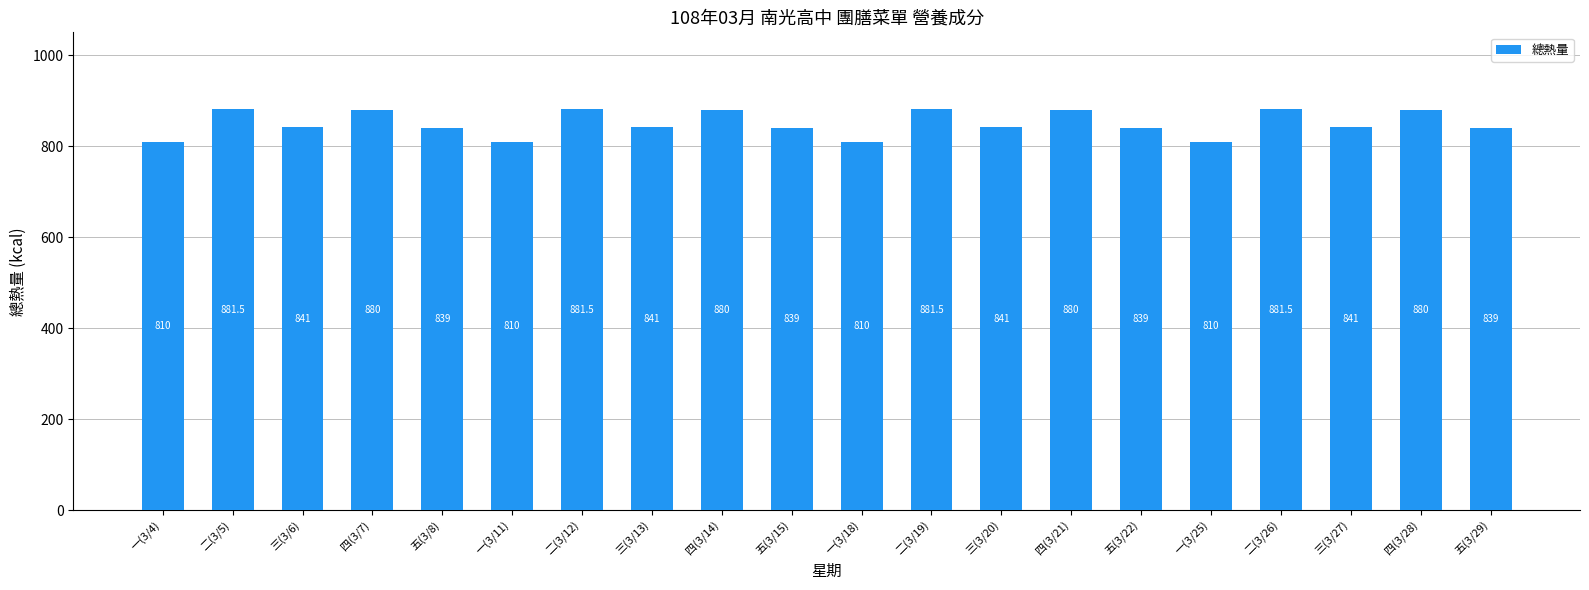

What is the label of the 2nd bar from the left?

二(3/5)